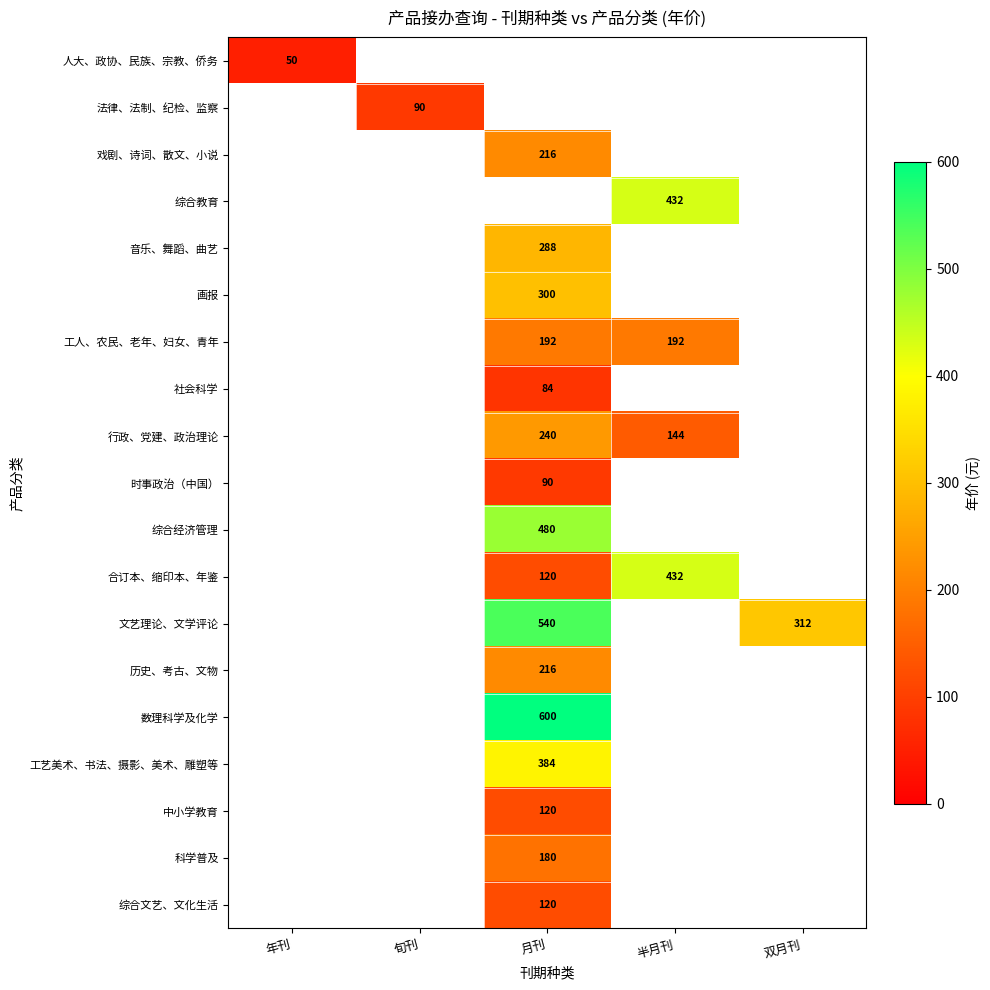

The value of 人大、政协、民族、宗教、侨务 at 年刊 is 50. True or false?

True